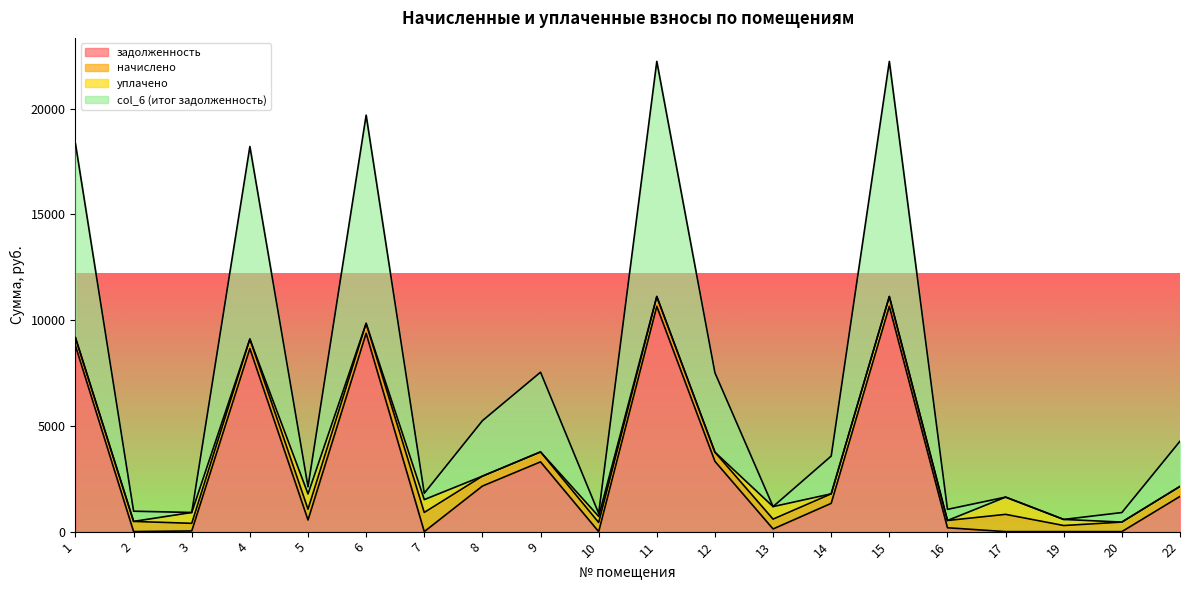

True or false: задолженность and col_6 (итог задолженность) cross at least once.

False